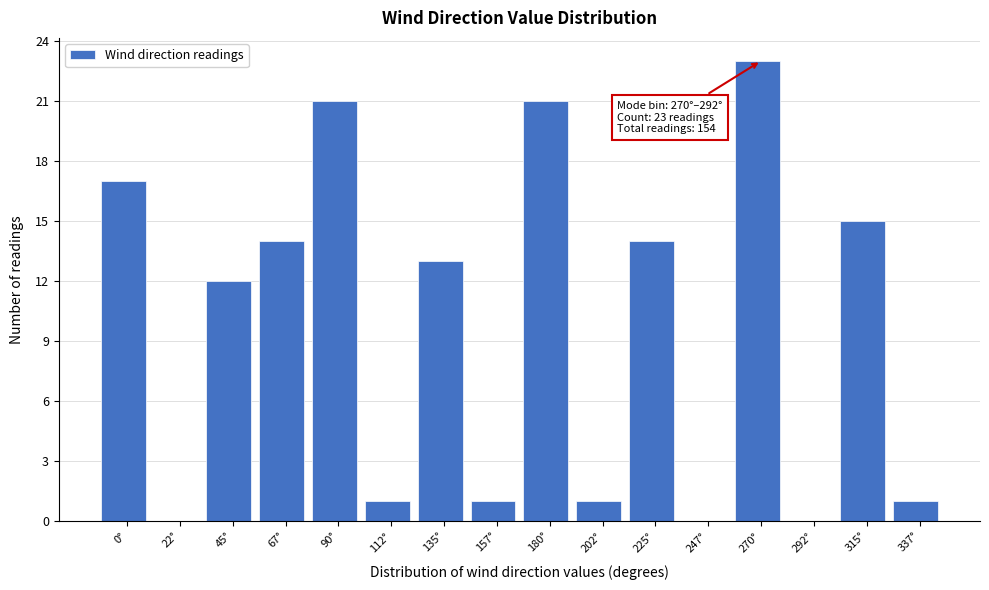

Reading right to left, list all the values displayed in this chart.

337°=1	315°=15	292°=0	270°=23	247°=0	225°=14	202°=1	180°=21	157°=1	135°=13	112°=1	90°=21	67°=14	45°=12	22°=0	0°=17